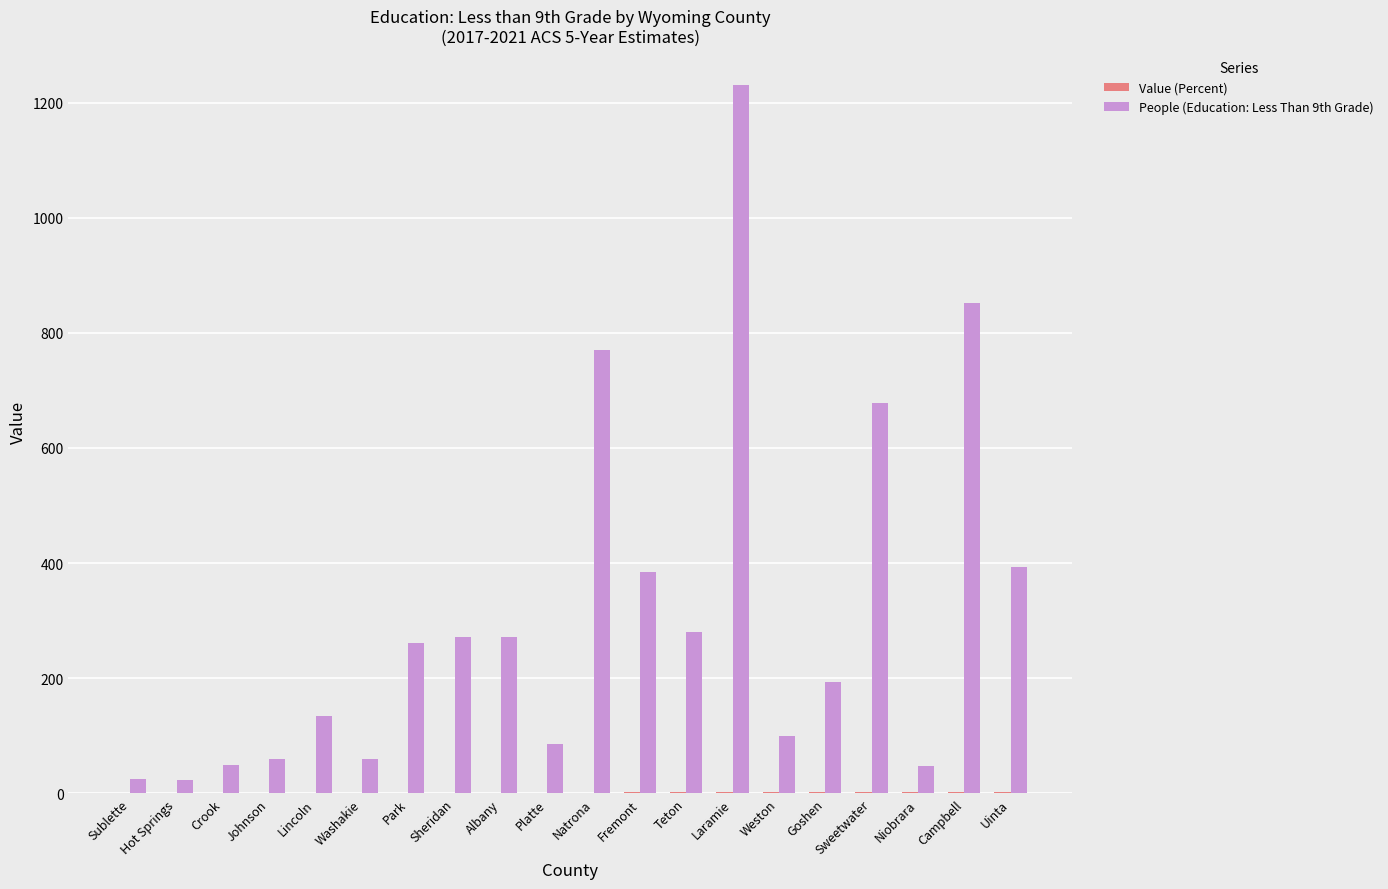

Which label corresponds to the largest value in the chart?

Laramie